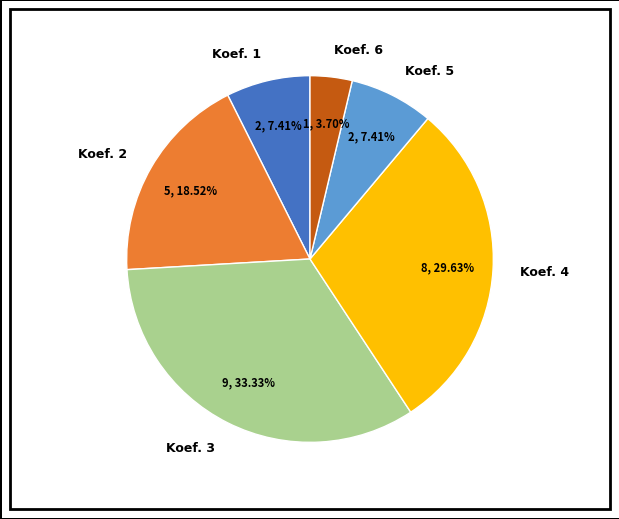

To the nearest percent, what is the difference between the largest and smallest slice percentages?

30%